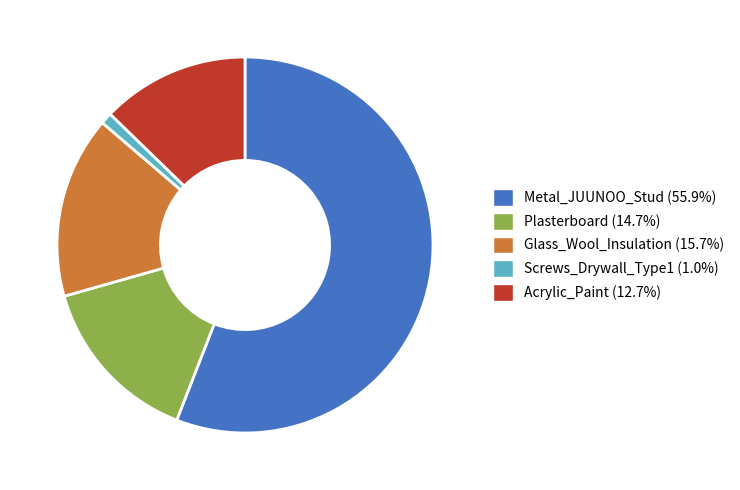

Is it true that Acrylic_Paint is 25% of the pie?

False